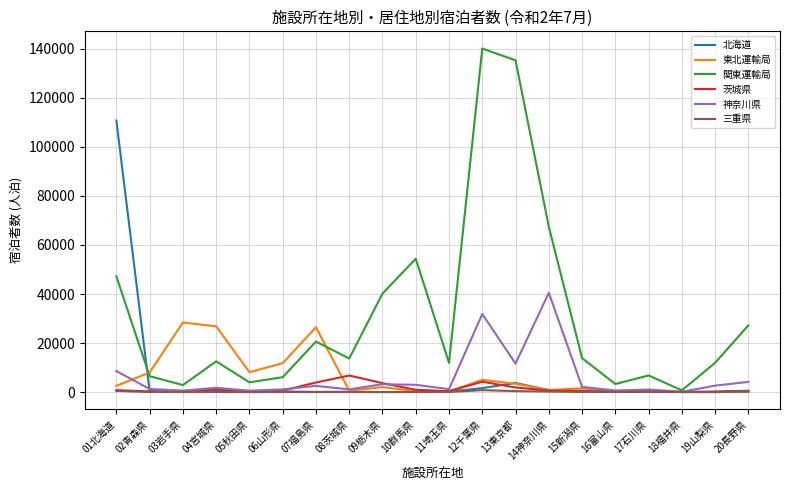

Where is 関東運輸局 nearest to the value 70421?

14神奈川県